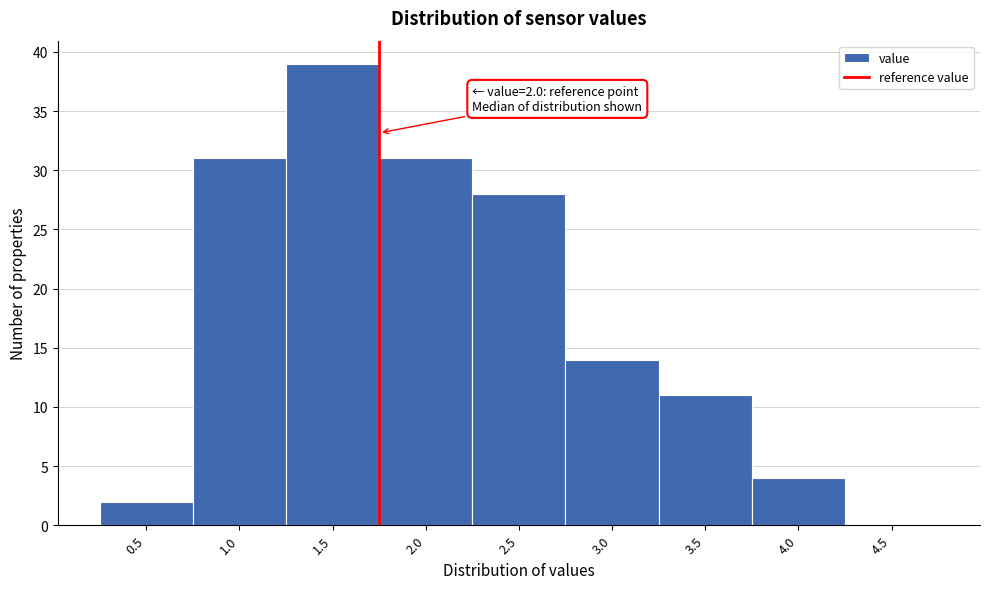

Reading left to right, transcribe all the data shown in this chart.

0.5=2	1.0=31	1.5=39	2.0=31	2.5=28	3.0=14	3.5=11	4.0=4	4.5=0